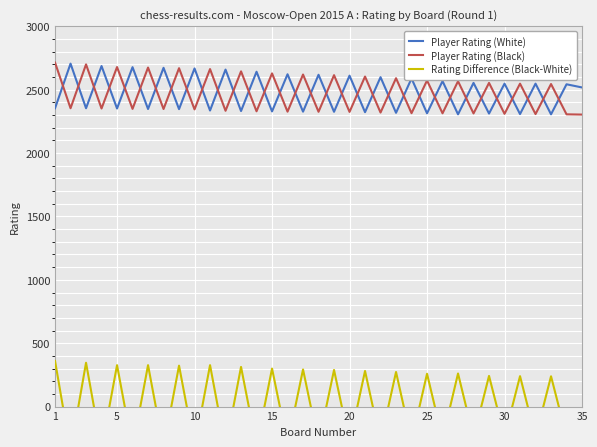

How many categories are shown in the chart?

35